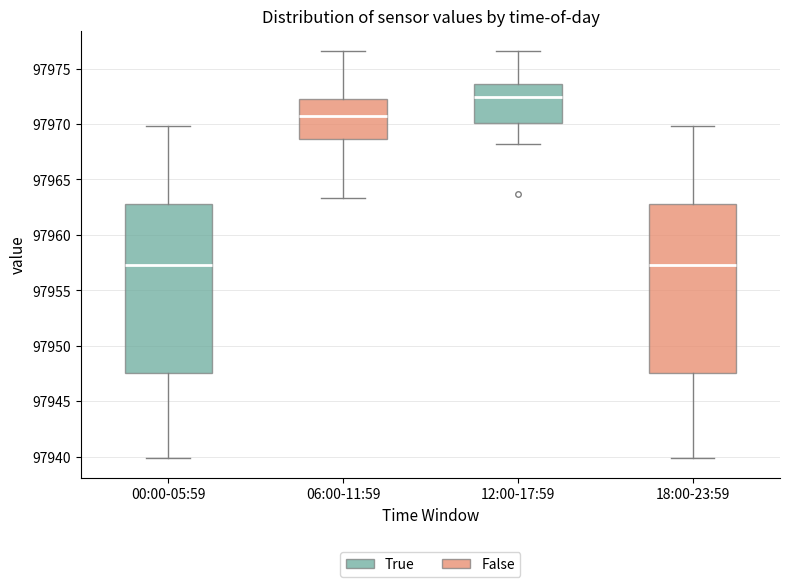

Where does the median line of the box for 00:00-05:59 sit on the y-axis? The values are not printed on the chart, so give them approximately, as read against the axis.

97957.5